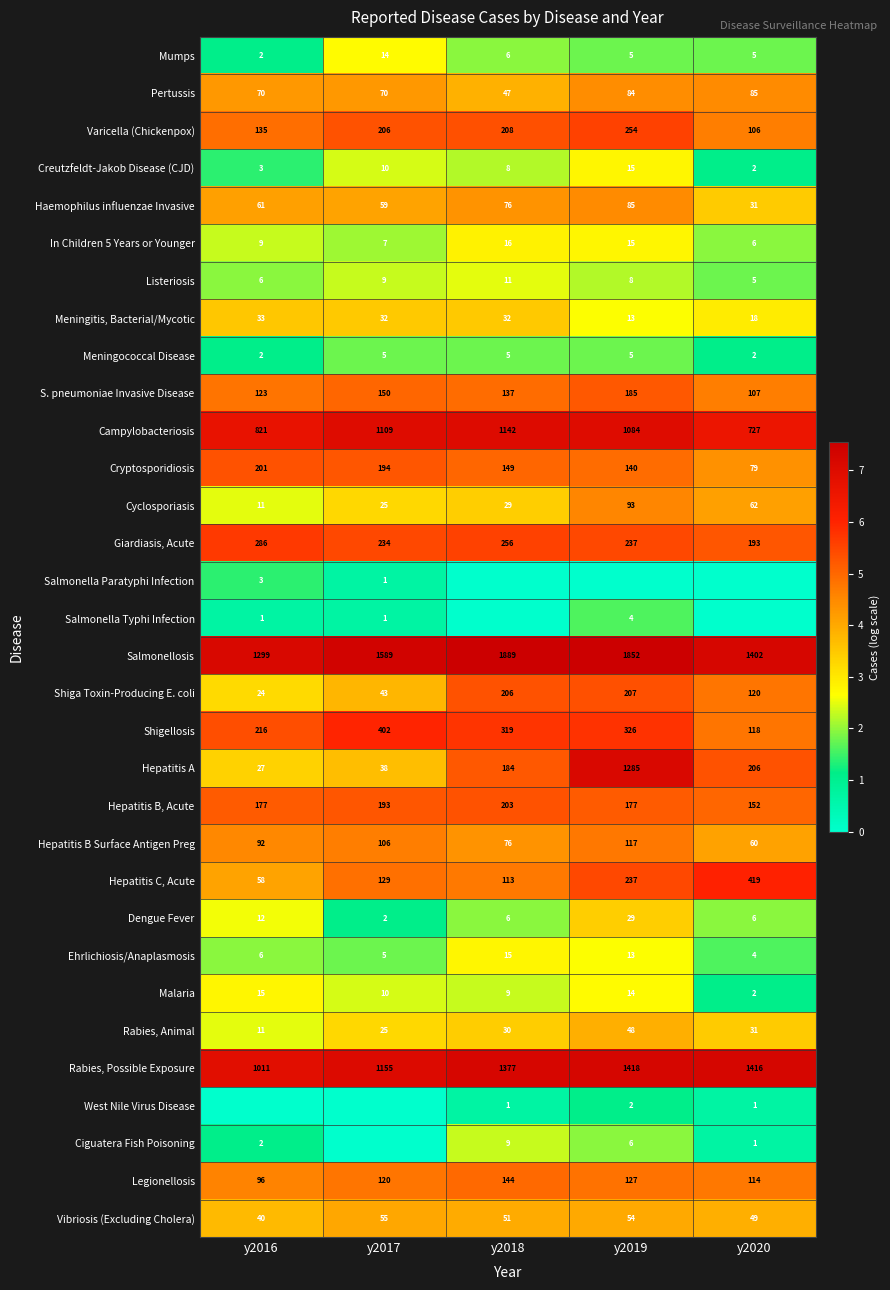

Which category has the highest value in the Ehrlichiosis/Anaplasmosis series?

y2018